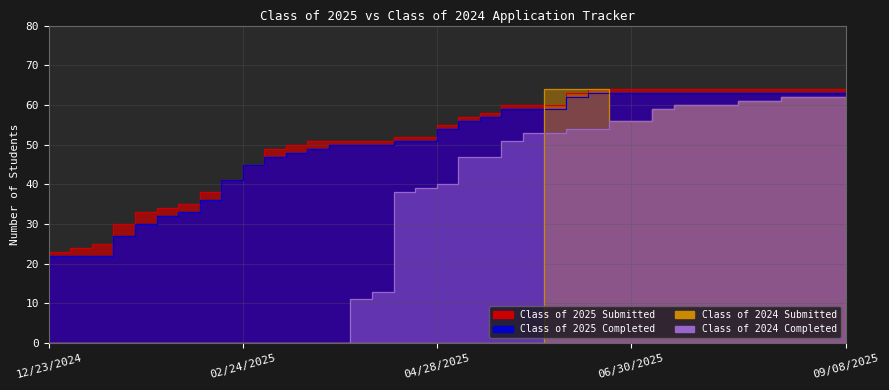

The value of Class of 2025 Submitted at 08/18/2025 is 105. True or false?

False